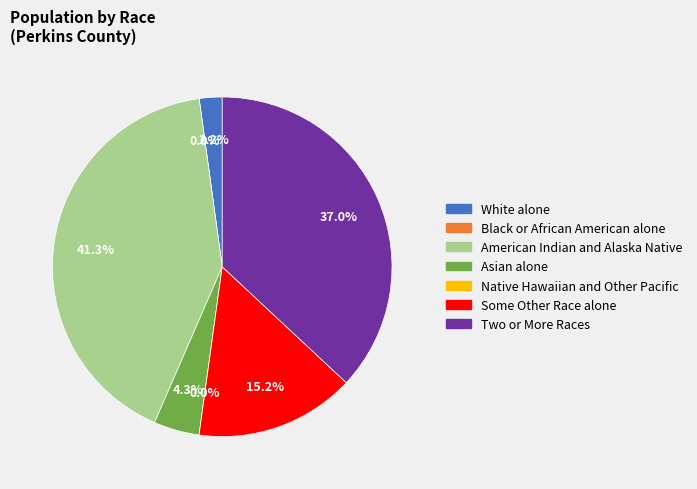

To the nearest percent, what percentage of the pie is American Indian and Alaska Native?

41%